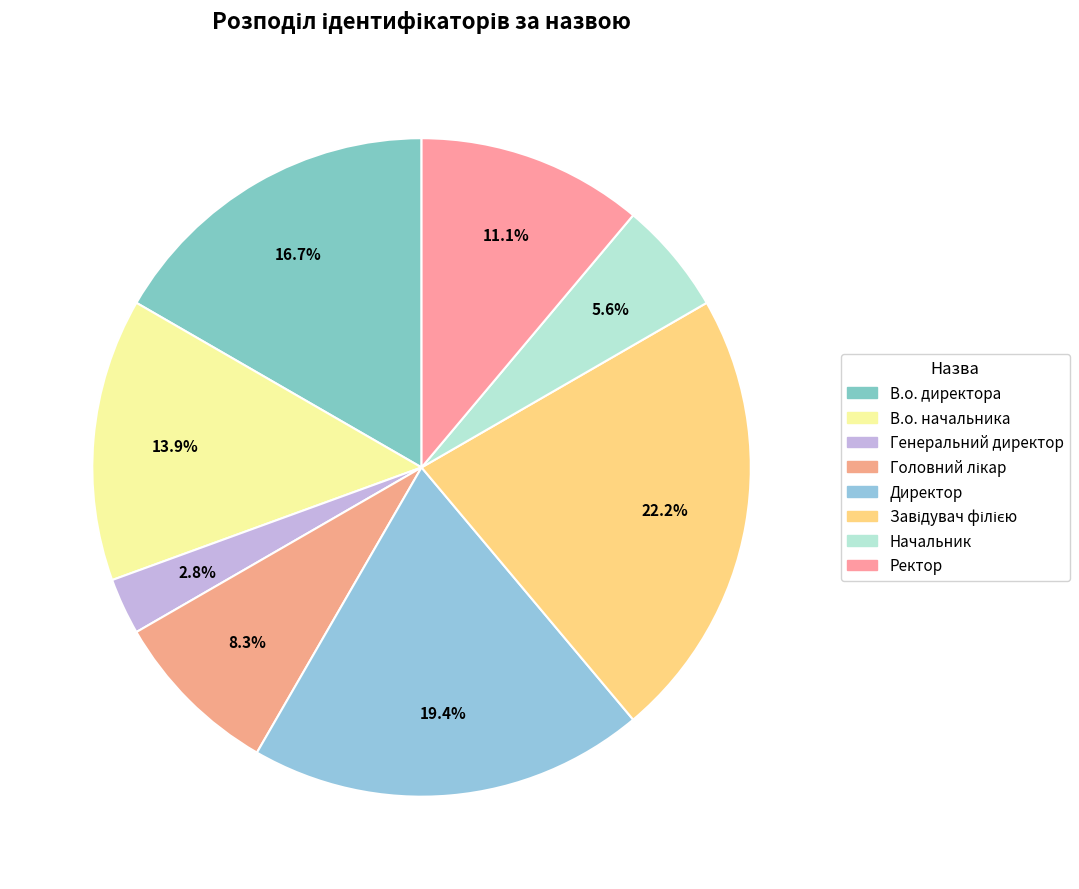

Does Директор represent more than half of the total?

No